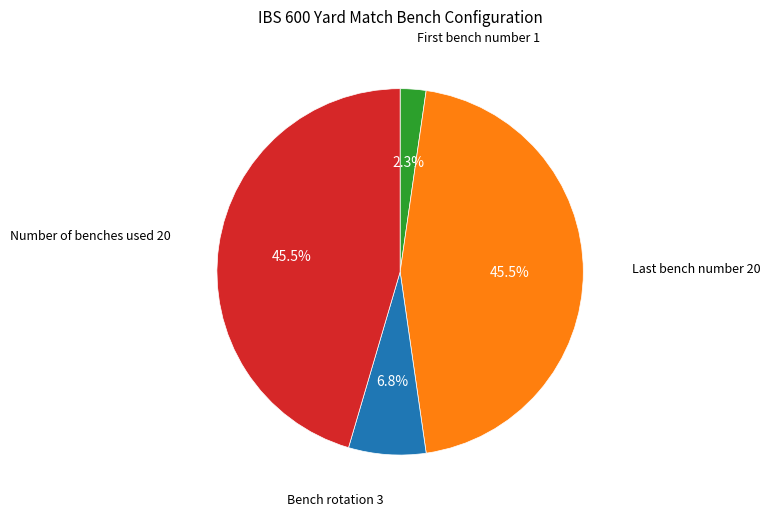

To the nearest percent, what is the difference between the largest and smallest slice percentages?

43%